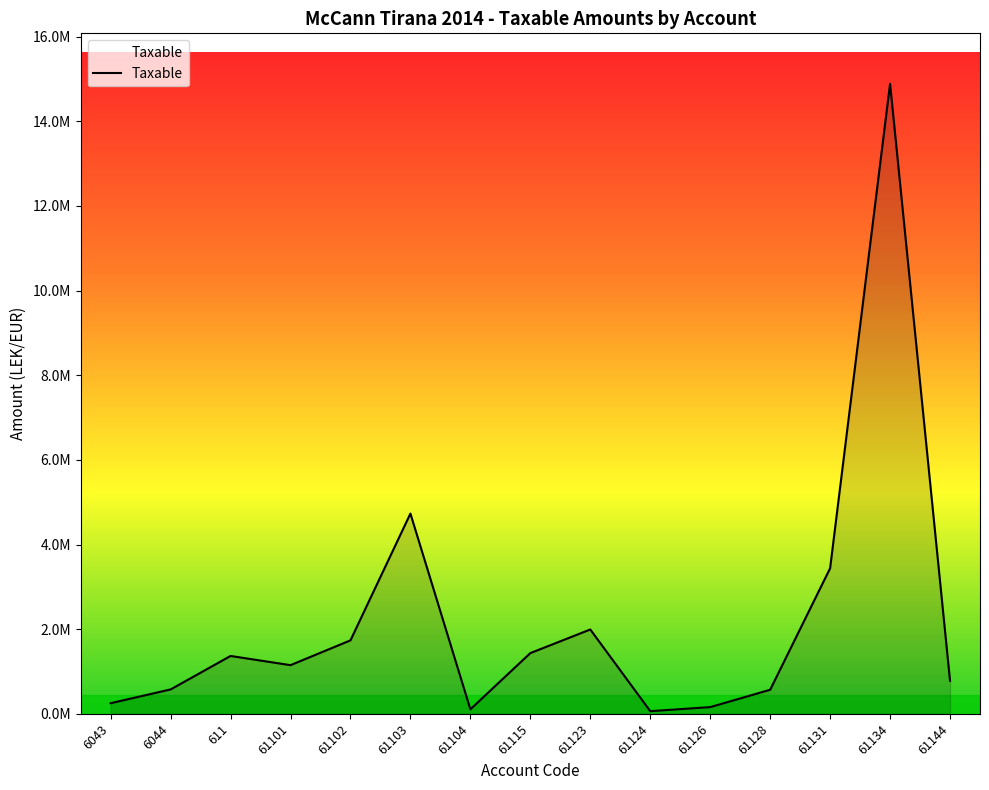

What is the change in value from 6043 to 61144?

+529415.0